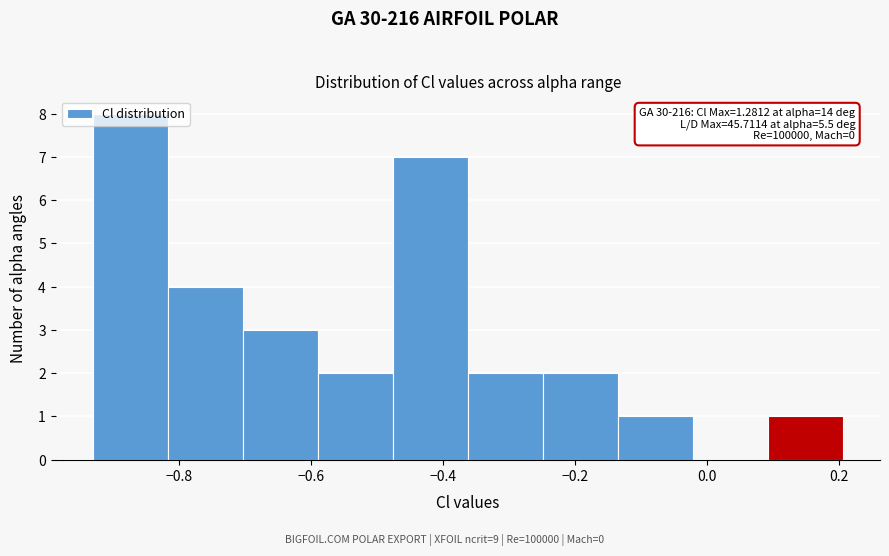

Over which range of the x-axis is the bar tallest?

-0.94 to -0.82